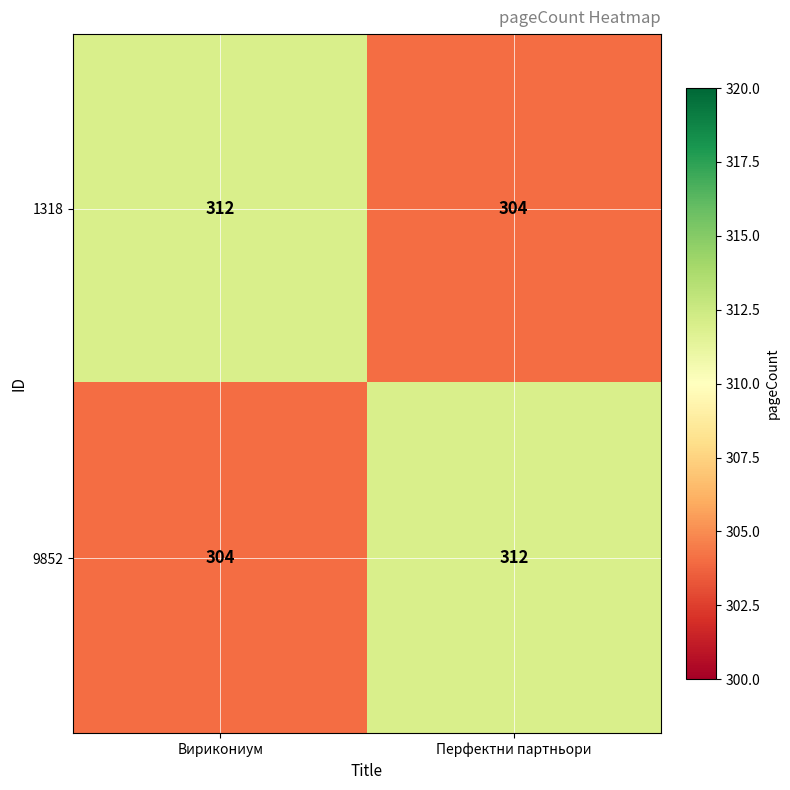

How many categories are shown in the chart?

2